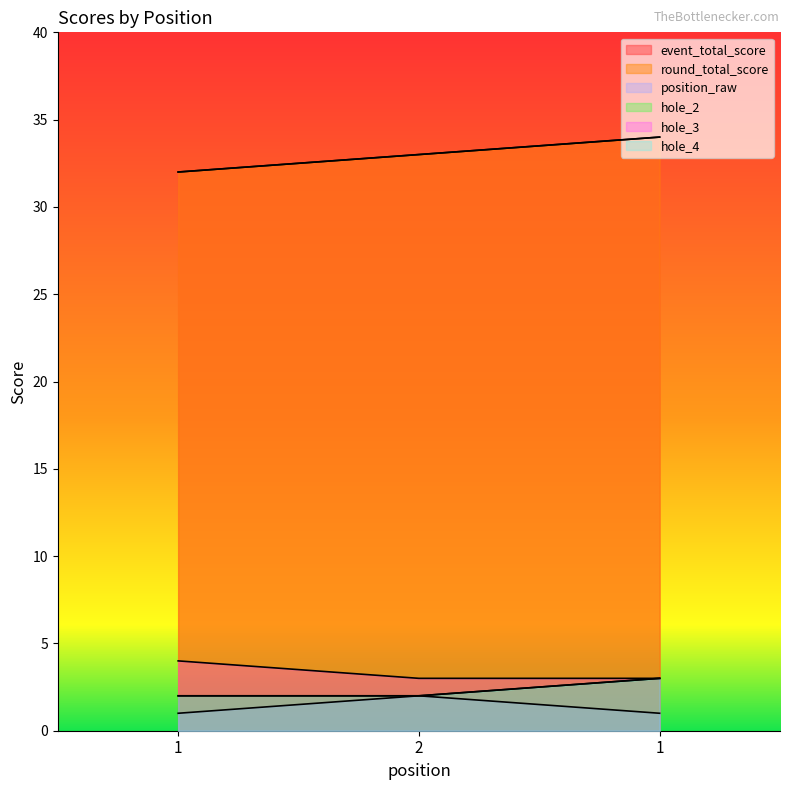

How many lines are shown in the chart?

6